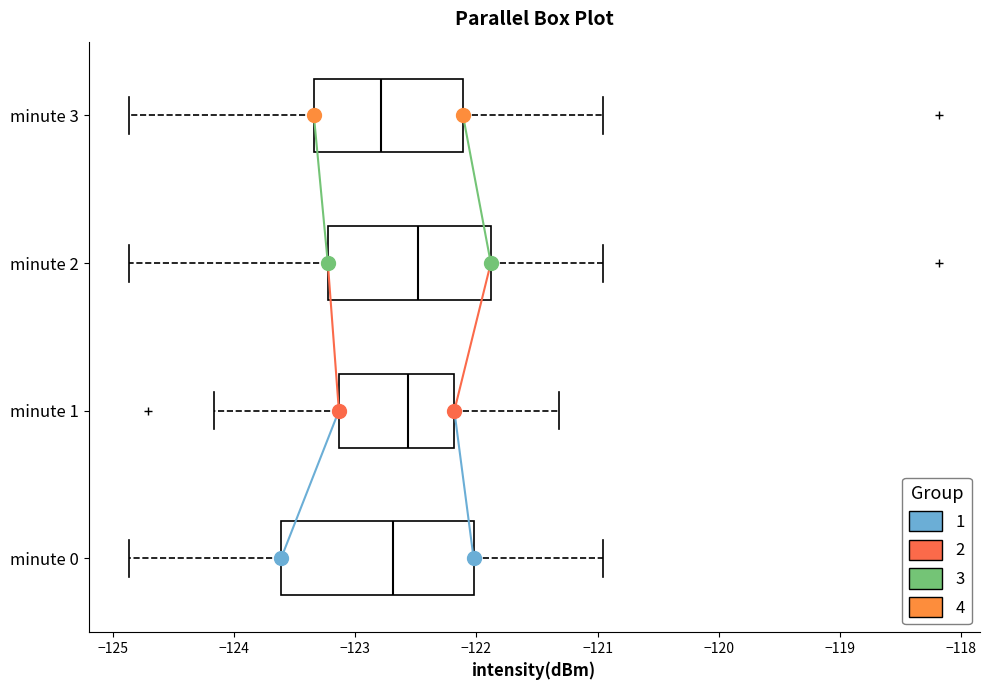

Where is the left edge of the box for minute 2 on the x-axis? The values are not printed on the chart, so give them approximately, as read against the axis.

-123.2